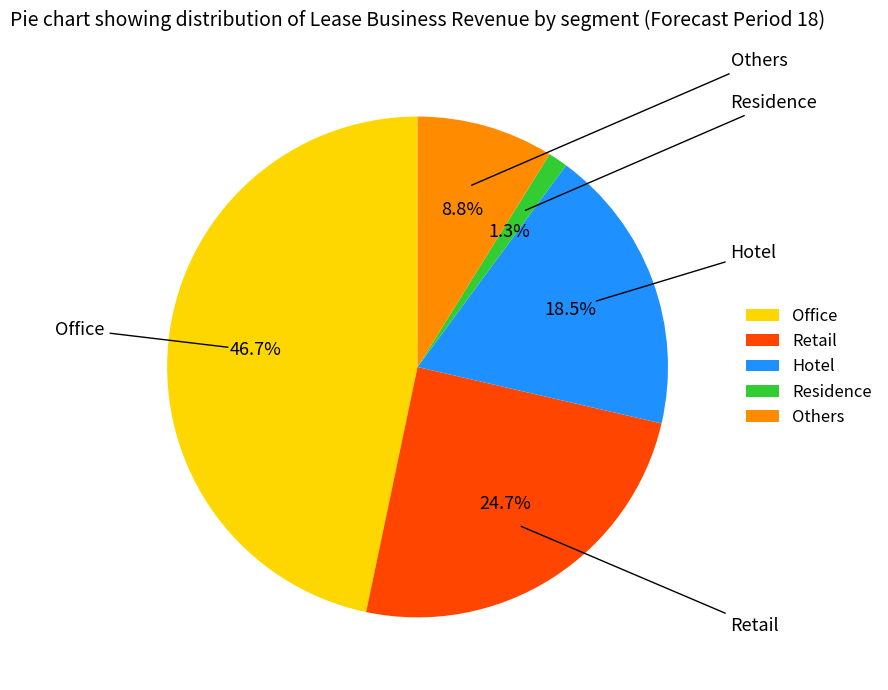

What is the largest slice in the pie chart?

Office